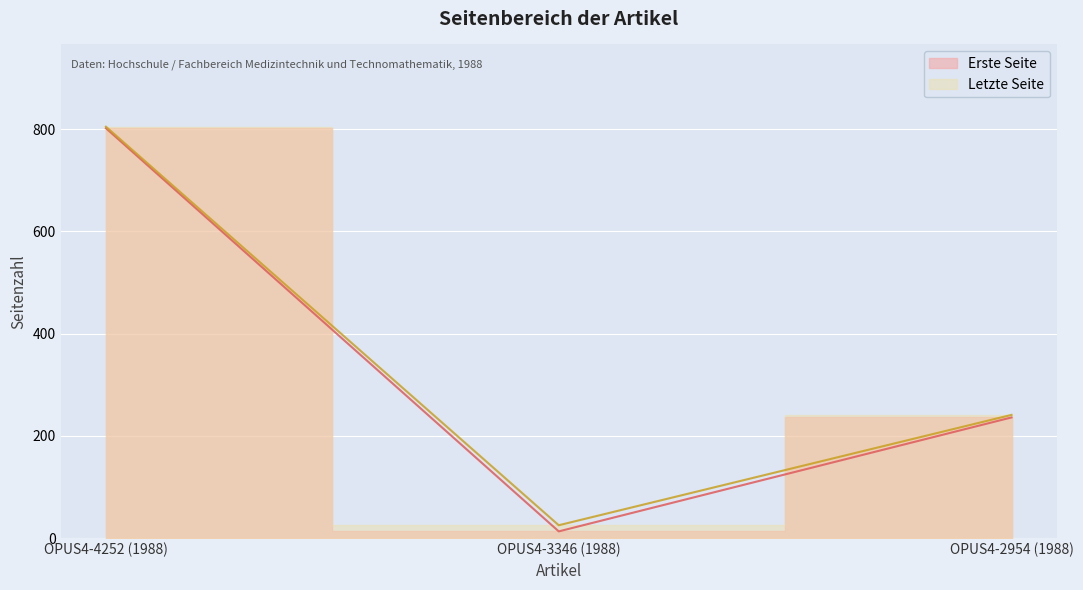

What is the sum of all Erste Seite values?

1051